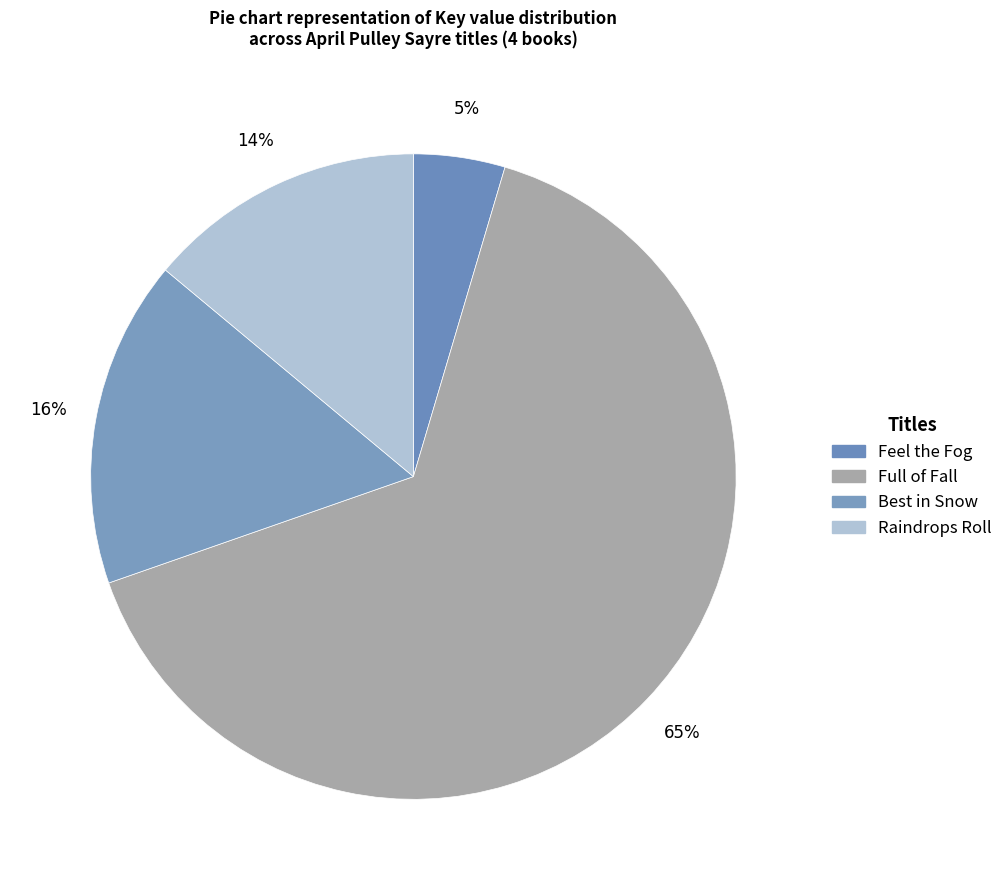

To the nearest percent, what is the average slice percentage?

25%